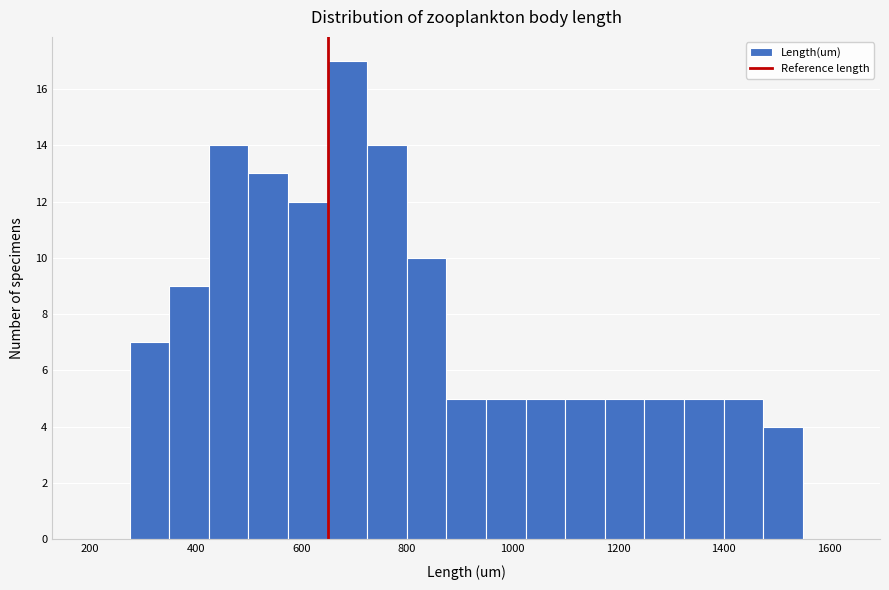

Around what value on the x-axis is the tallest bar? Give the approximate position of its centre, as read against the axis.

680